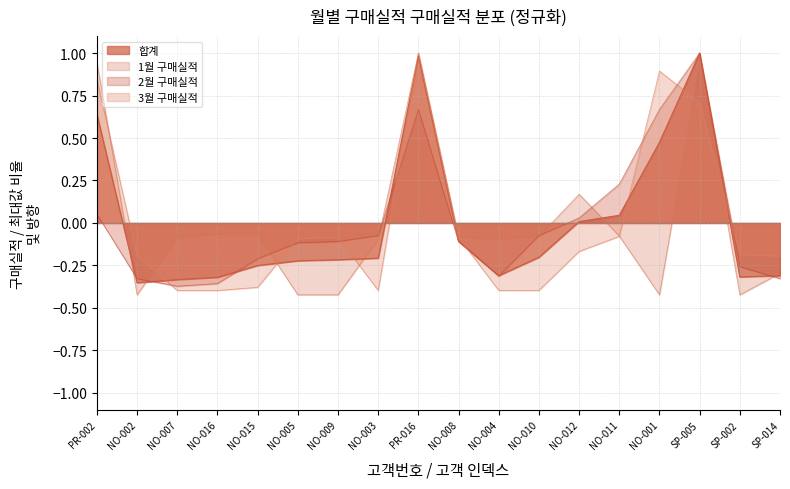

Which category has the lowest value in the 합계 series?

NO-002